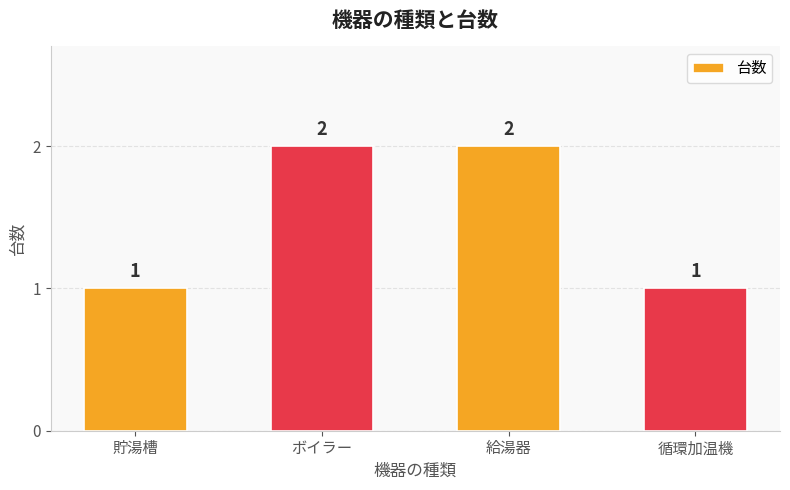

What is the label of the 2nd bar from the left?

ボイラー